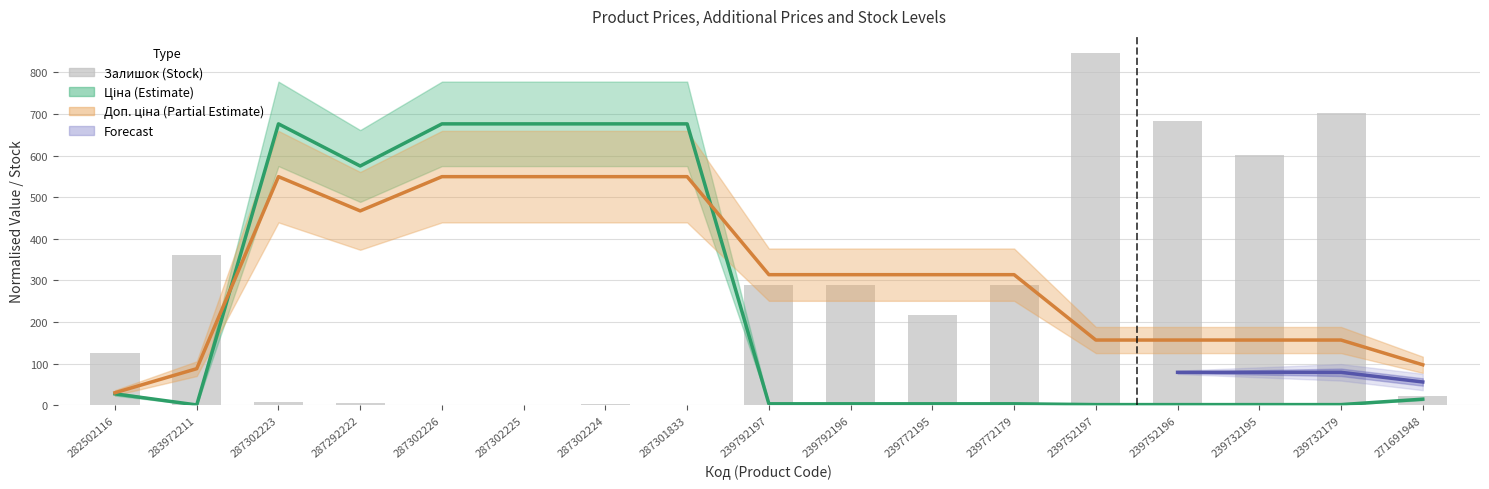

What is the change in value from 282502116 to 239792196?

+165